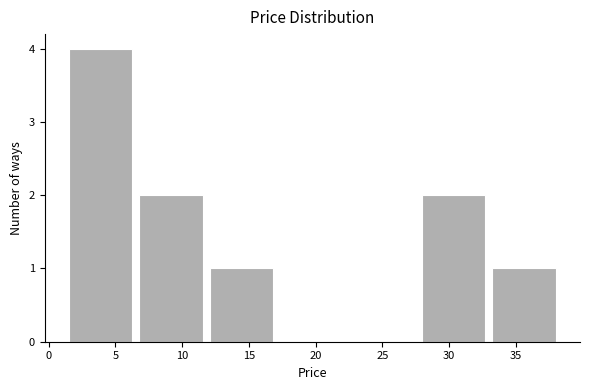

Reading left to right, list every bar in this chart as the range it spans on the x-axis followed by its height. Neither the bar edges nor the heights are printed on the chart, so give them approximately, as read against the axes.

1.0 to 6.5: 4
6.5 to 12.0: 2
12.0 to 17.0: 1
17.0 to 22.5: 0
22.5 to 27.5: 0
27.5 to 33.0: 2
33.0 to 38.5: 1